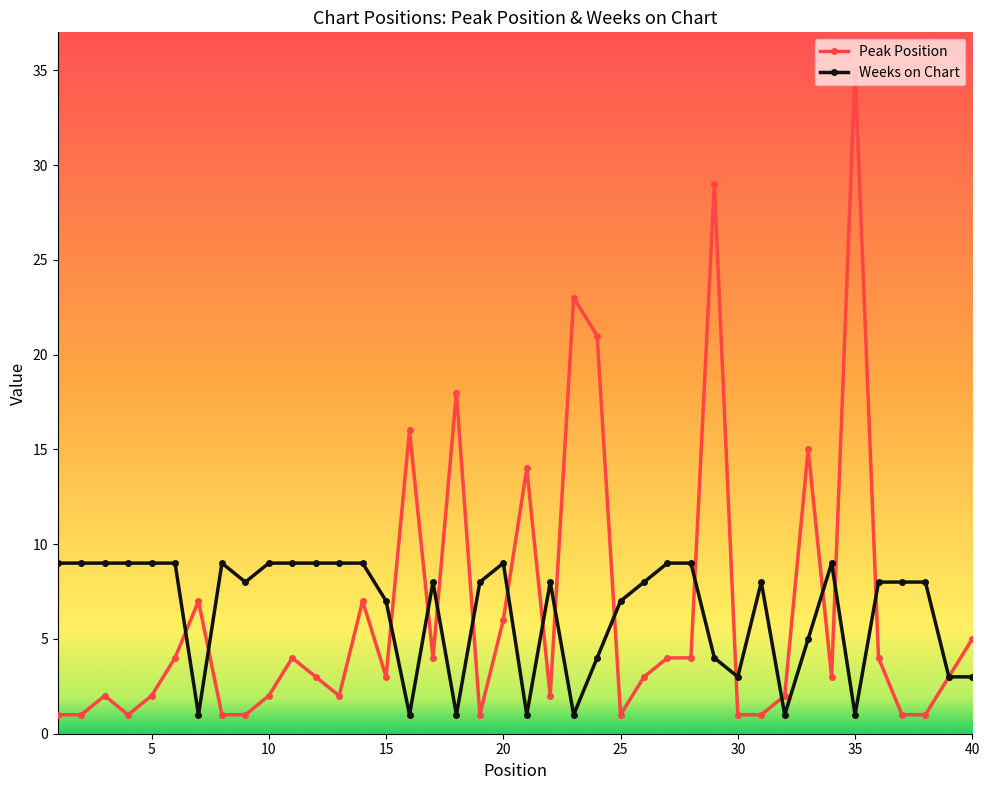

What is the value of the Peak Position point at the 38th from the left?

1